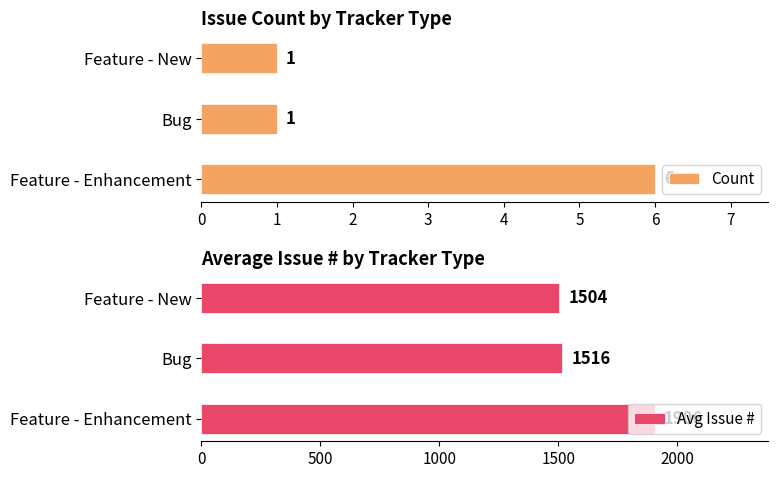

Does the chart contain any negative values?

No